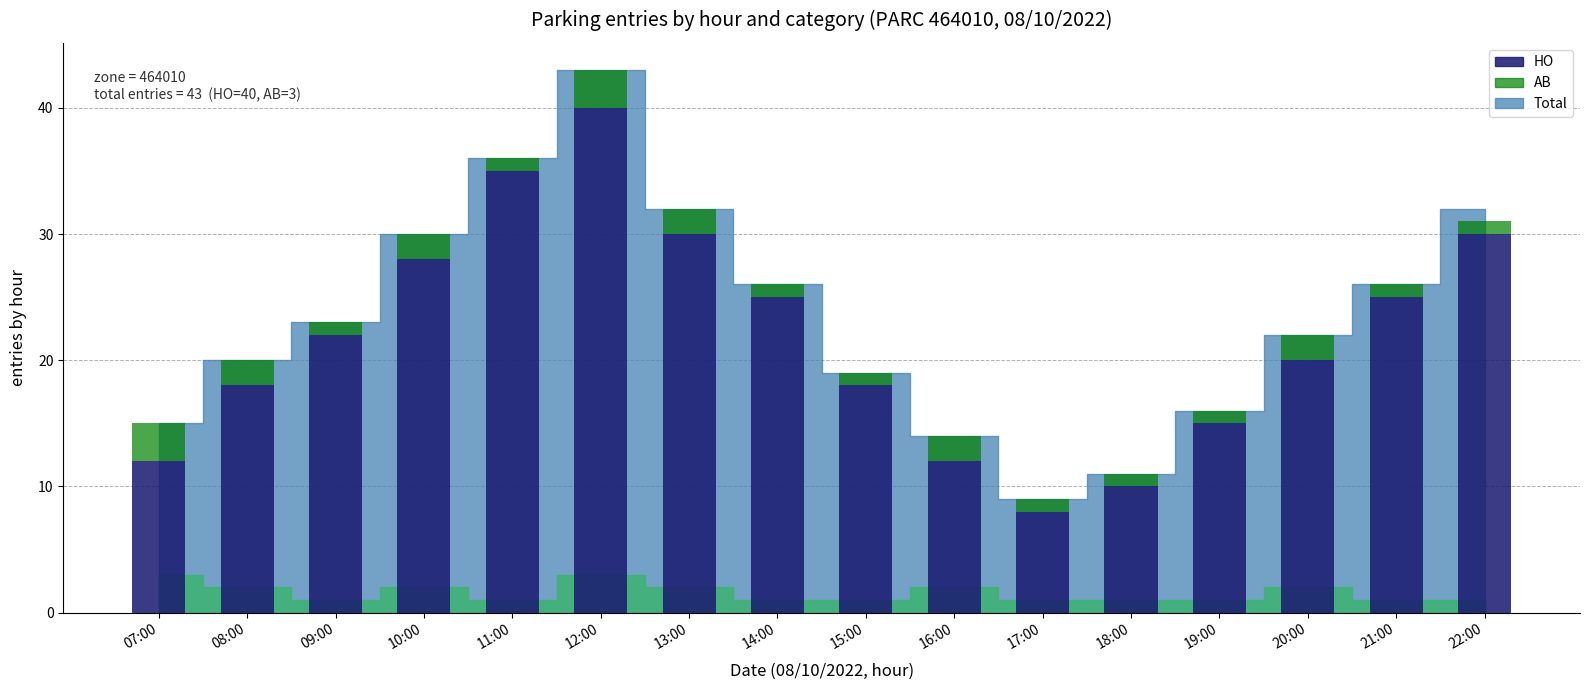

Count the number of data series in this chart.

2